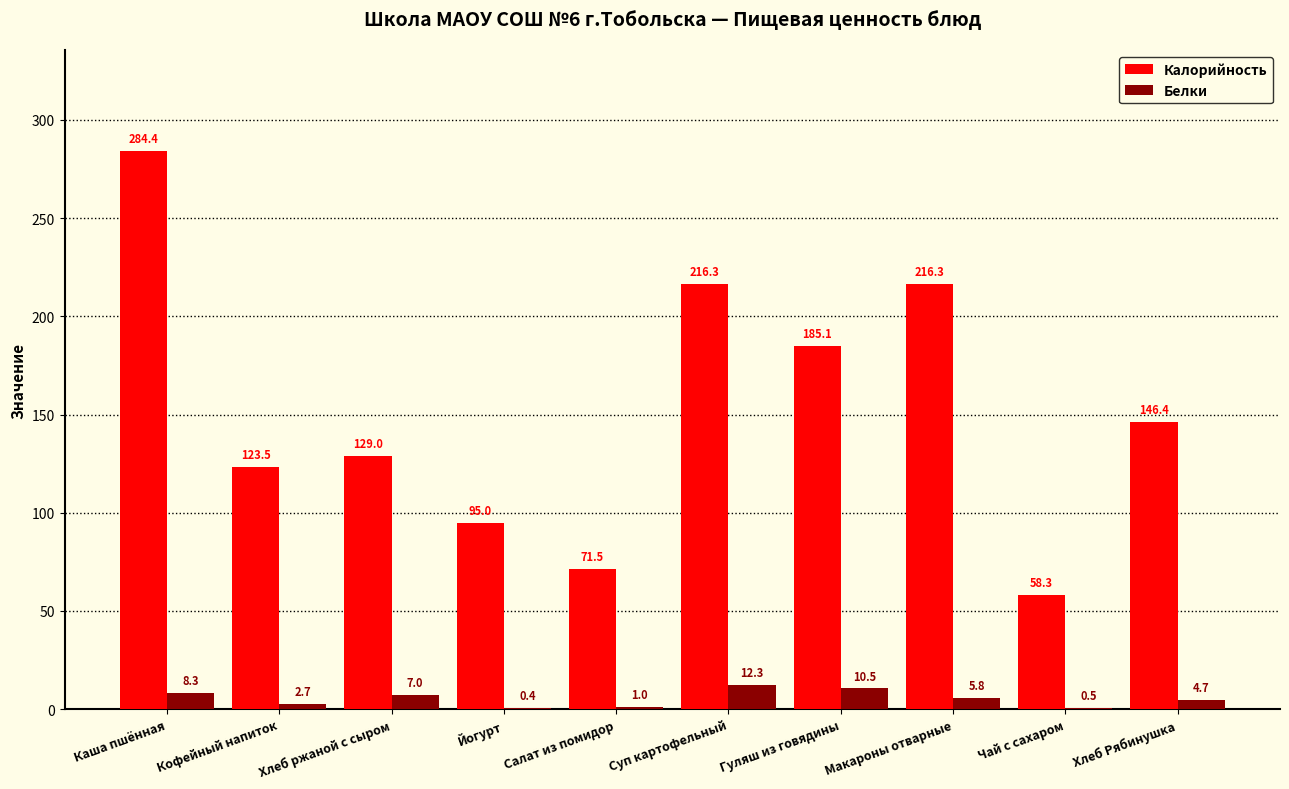

Is the value of Калорийность at Макароны отварные greater than the value of Белки at Чай с сахаром?

Yes